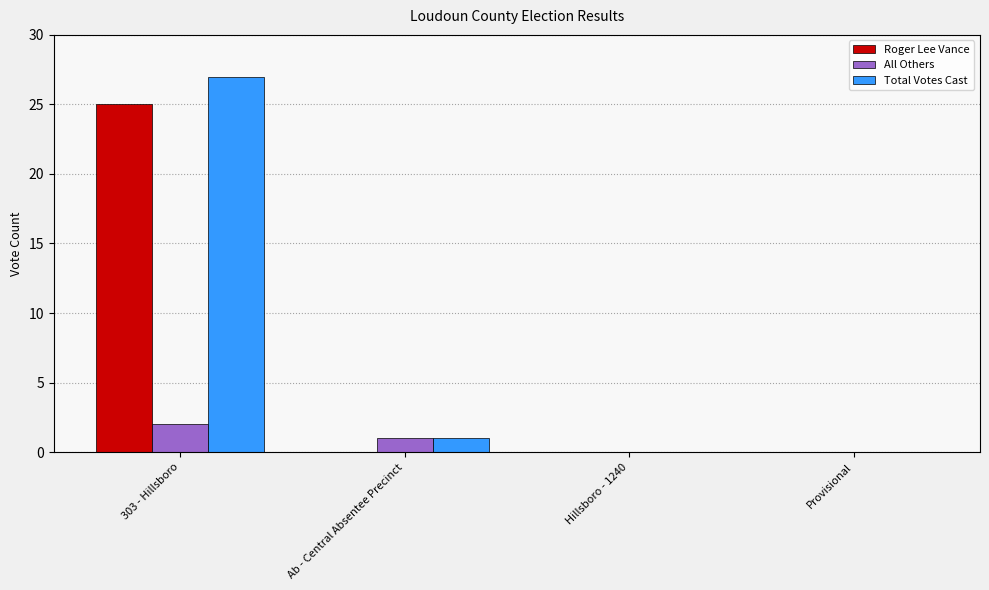

At which category is the sum across all series the highest?

303 - Hillsboro